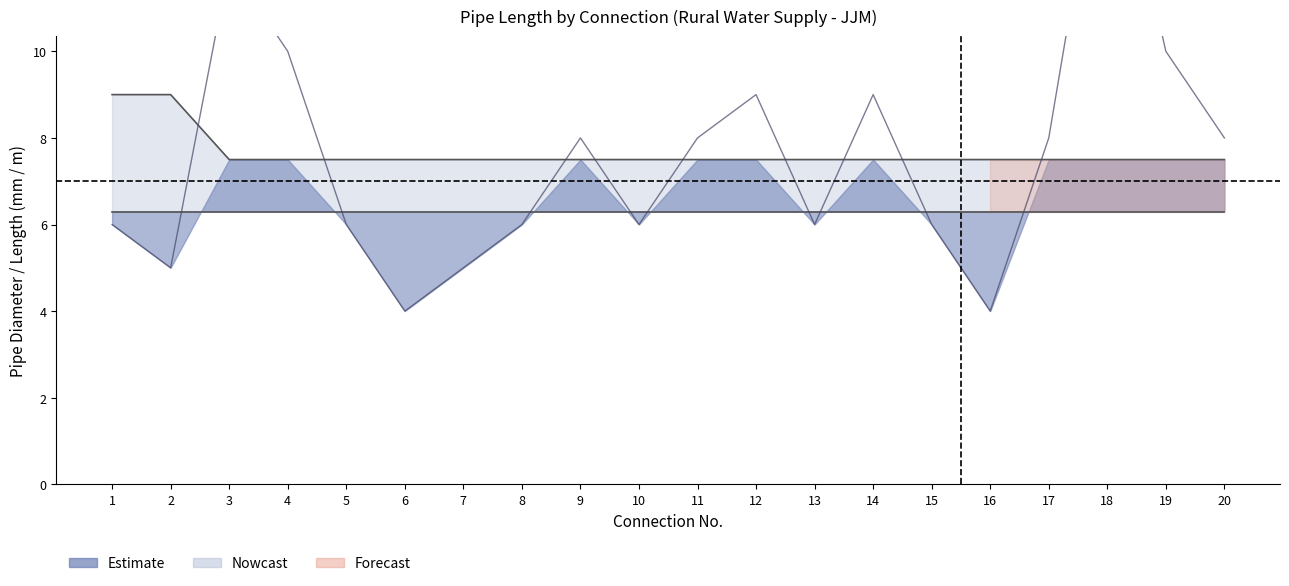

Which has a higher value, 10 or 16?

10